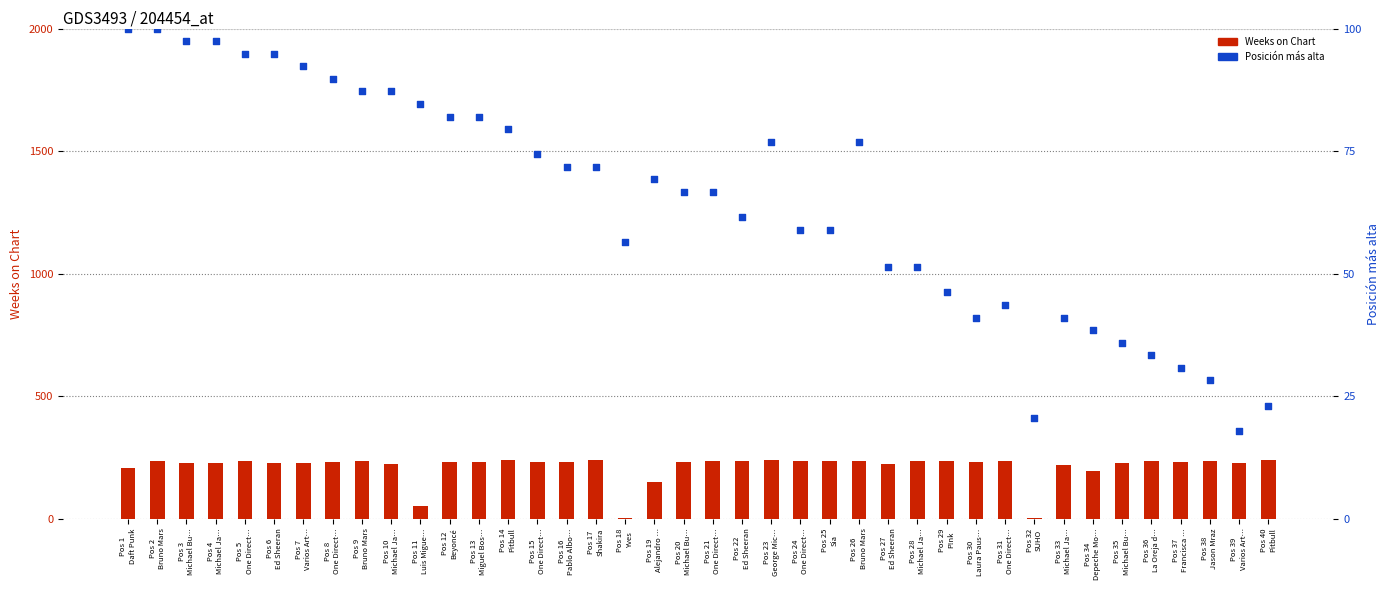

Which series has the widest spread of Y values?

Weeks on Chart